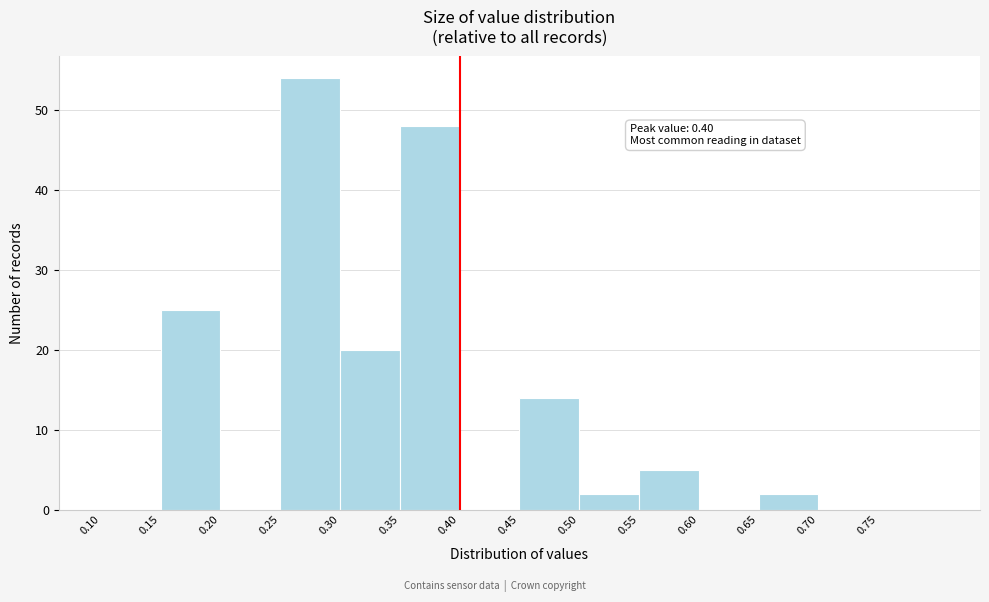

Which range on the x-axis has the tallest bar?

0.25 to 0.30